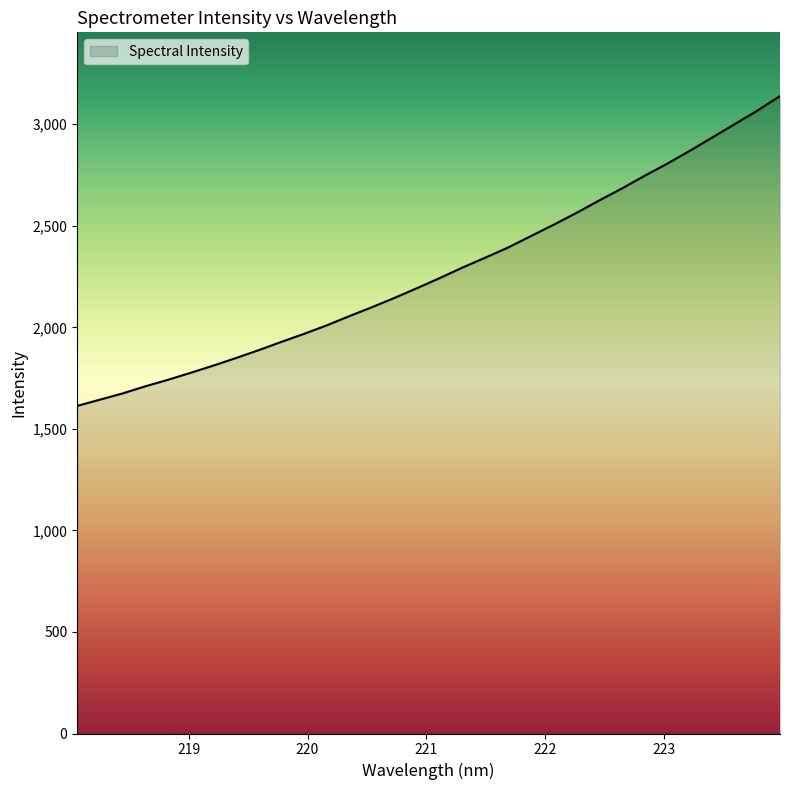

What is the difference between the maximum and minimum values?

1525.5